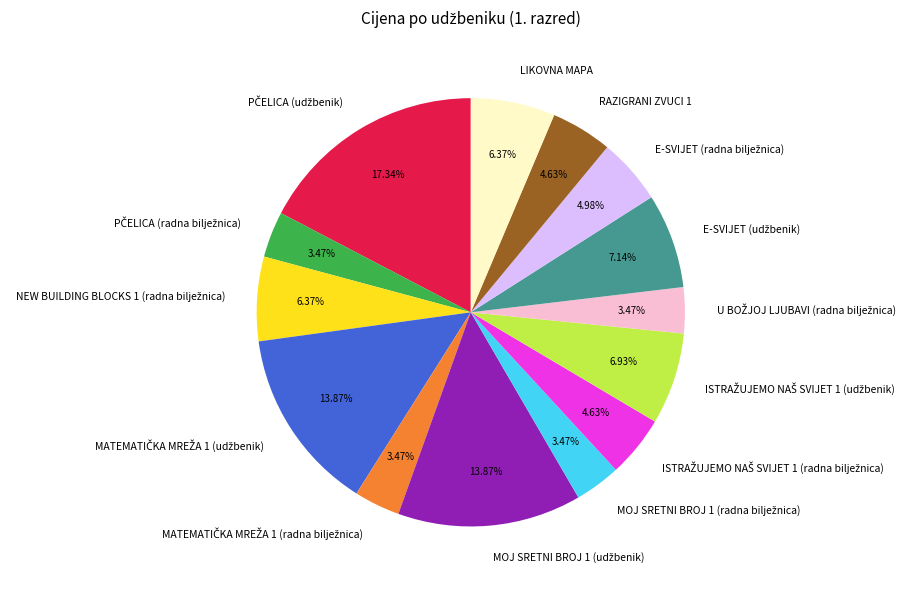

Is there a majority slice in this chart?

No